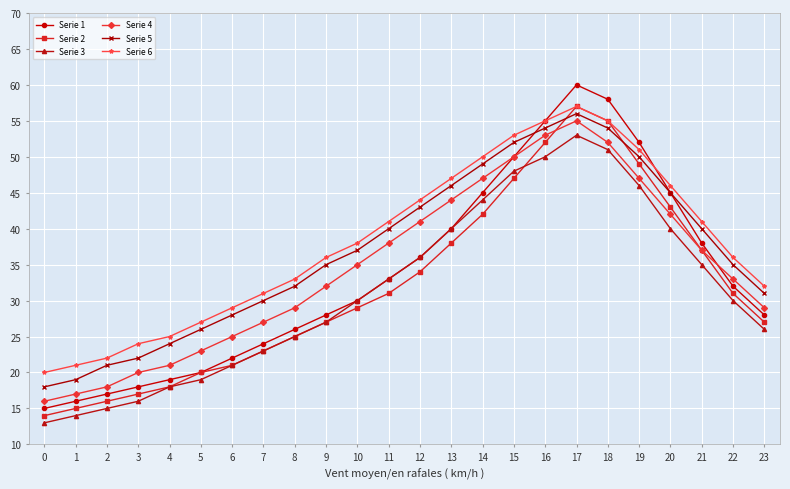

How many interior local peaks does the Serie 1 series have?

1